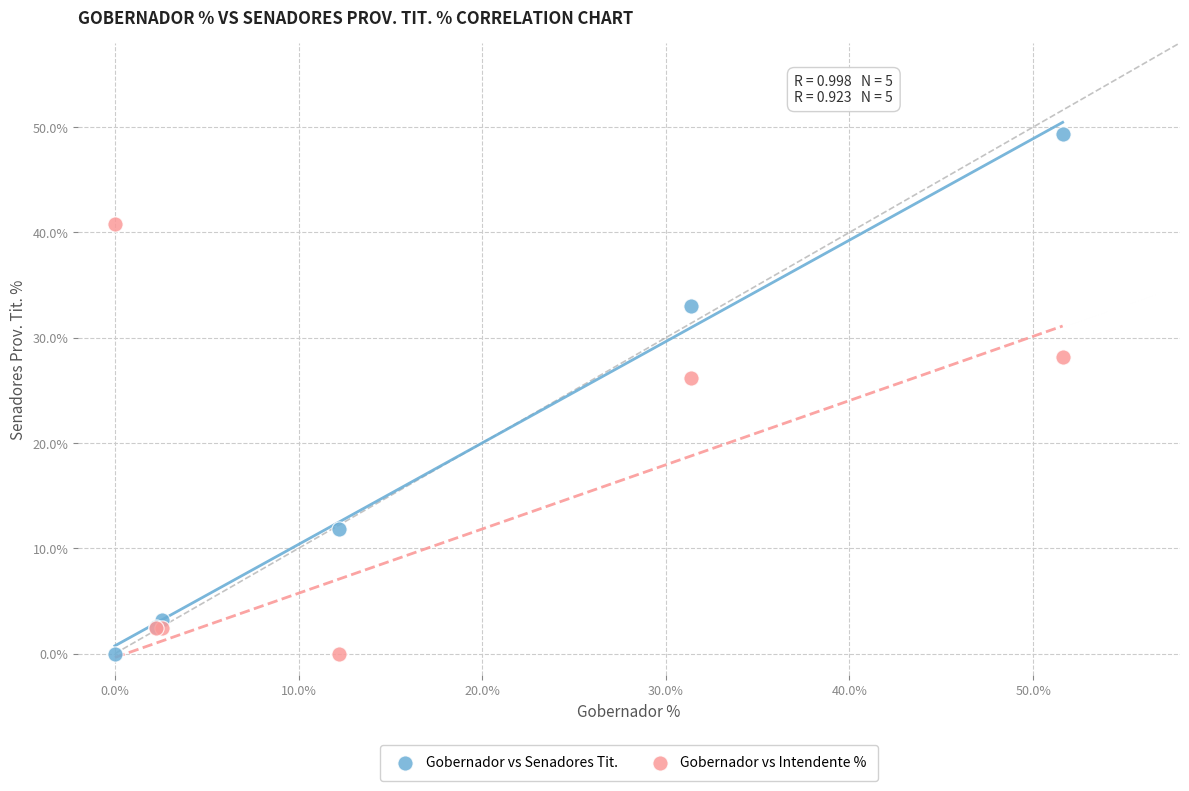

In the Gobernador vs Intendente % series, what Y value is closest to 20?

26.1